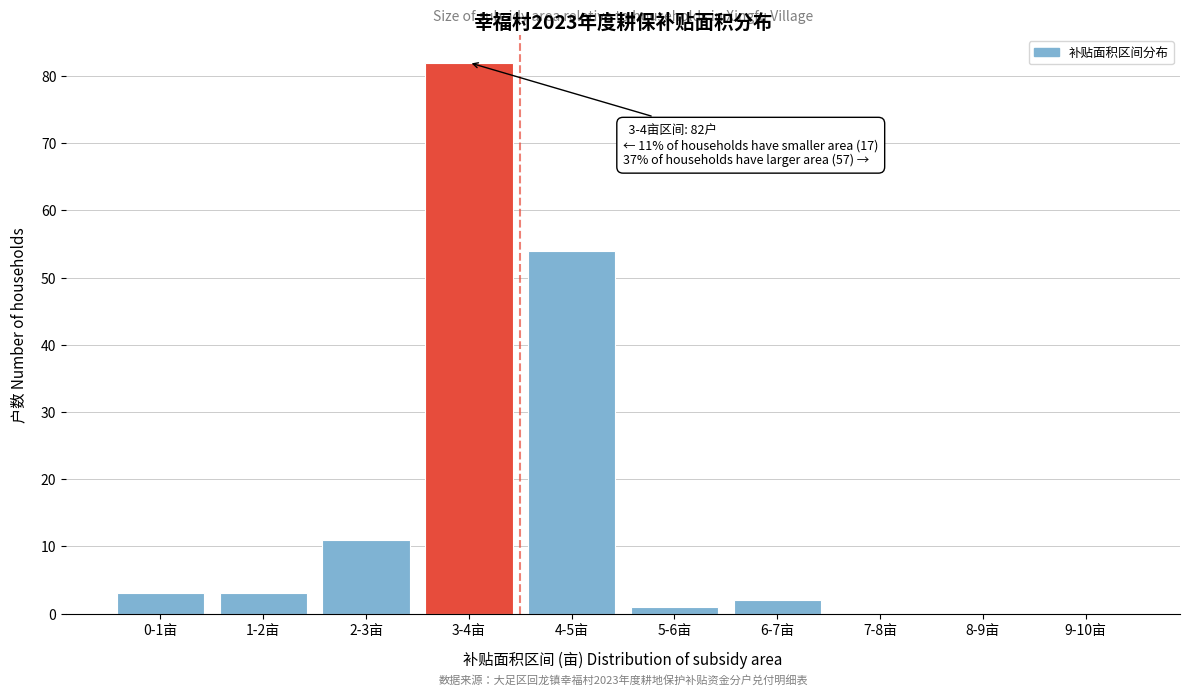

Reading right to left, extract all data points from this chart.

9-10亩=0	8-9亩=0	7-8亩=0	6-7亩=2	5-6亩=1	4-5亩=54	3-4亩=82	2-3亩=11	1-2亩=3	0-1亩=3